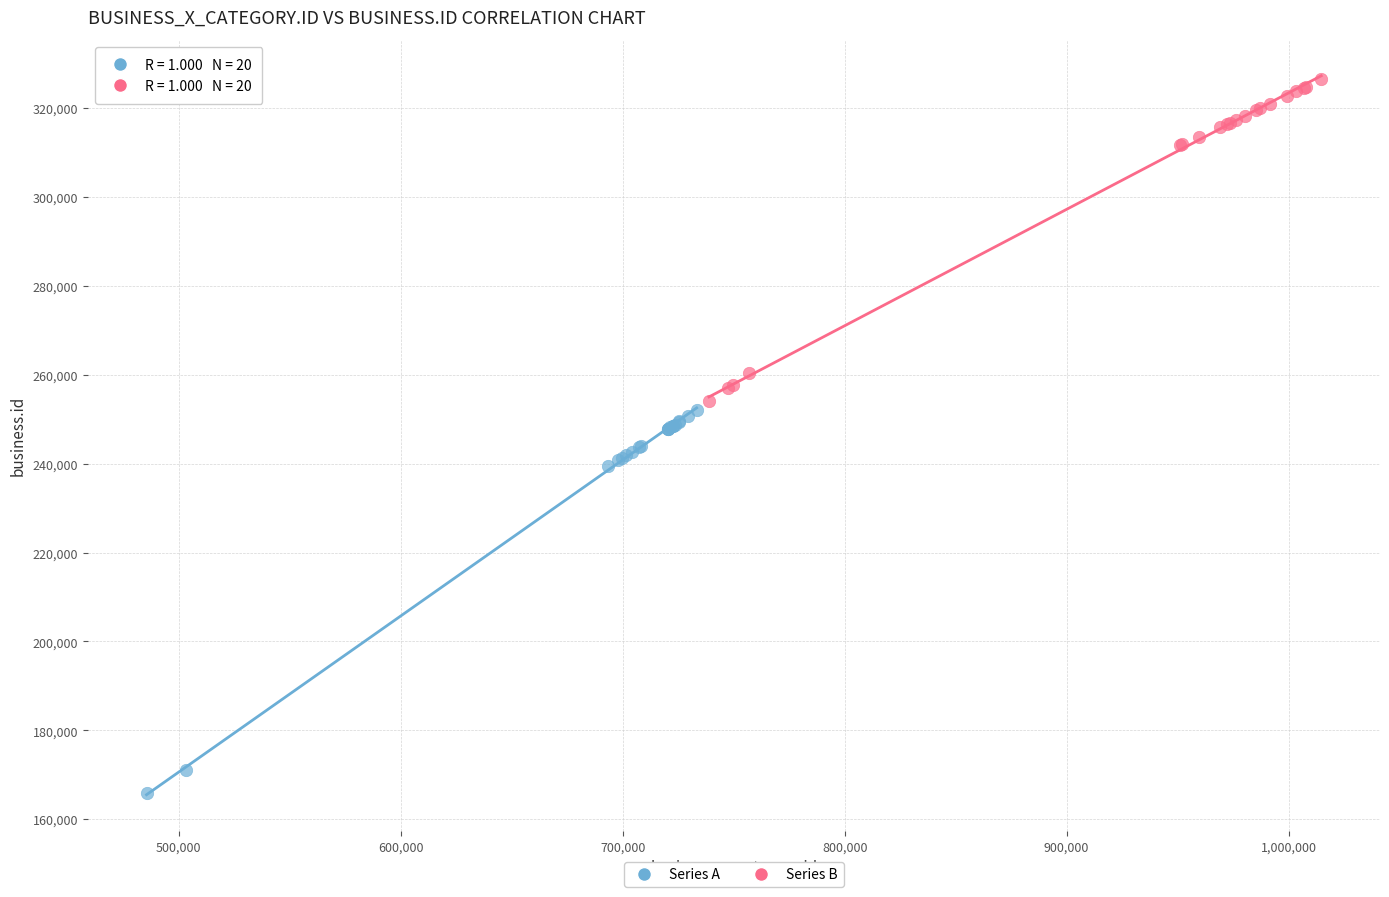

Which series reaches the minimum Y coordinate?

Series A